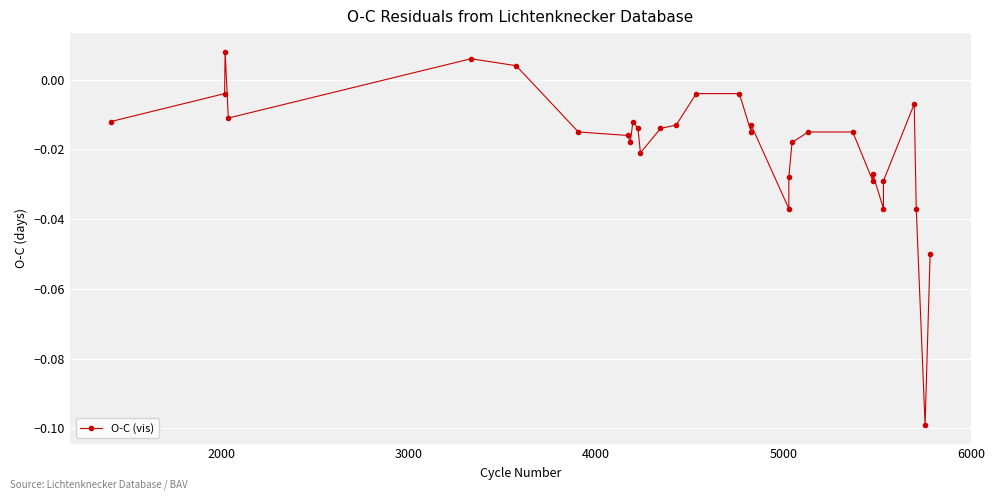

Reading left to right, what are all the values shown in this chart?

-0.0	-0.0	0.0	-0.0	0.0	0.0	-0.0	-0.0	-0.0	-0.0	-0.0	-0.0	-0.0	-0.0	-0.0	-0.0	-0.0	-0.0	-0.0	-0.0	-0.0	-0.0	-0.0	-0.0	-0.0	-0.0	-0.0	-0.0	-0.0	-0.1	-0.1